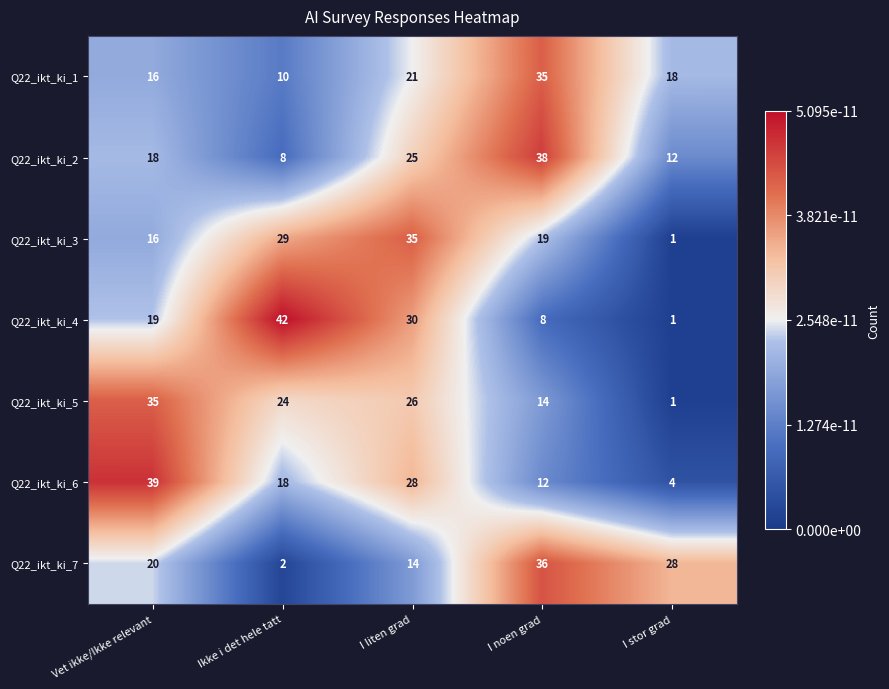

What is the difference between the second highest and minimum values in the Q22_ikt_ki_2 series?

17